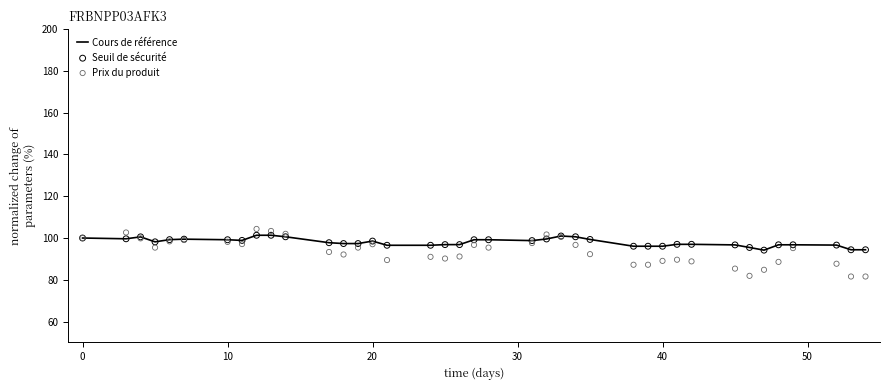

Which series reaches the maximum Y coordinate?

Prix du produit